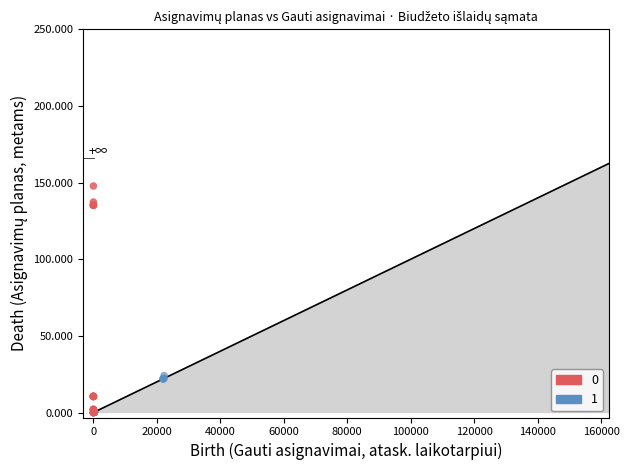

What are all the series names shown in the legend?

0, 1